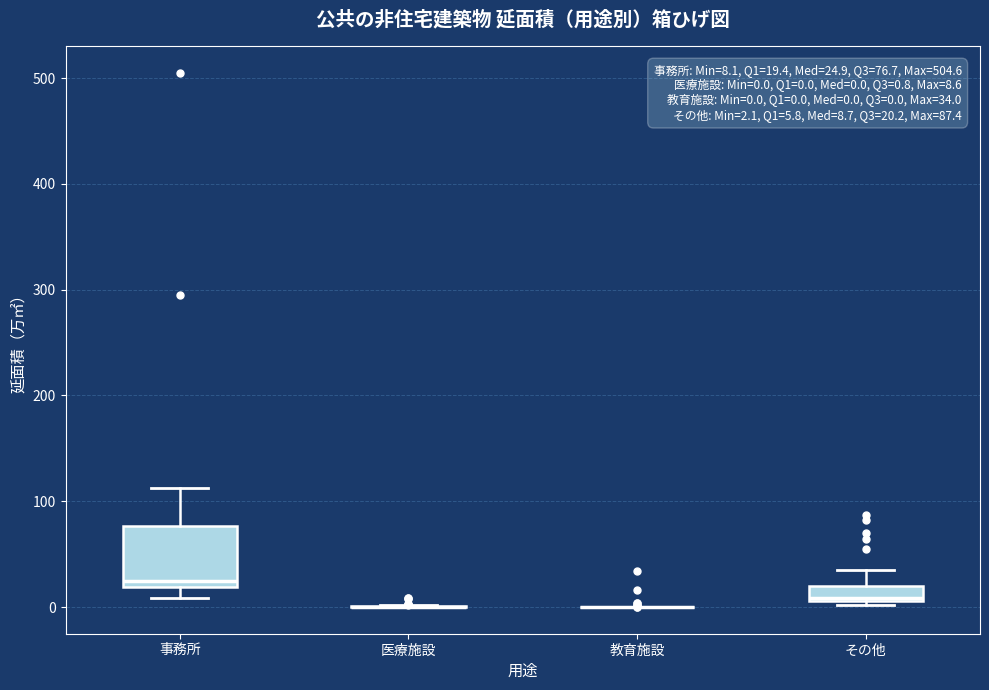

Comparing the boxes themselves (not the whiskers), which one is the tallest?

事務所